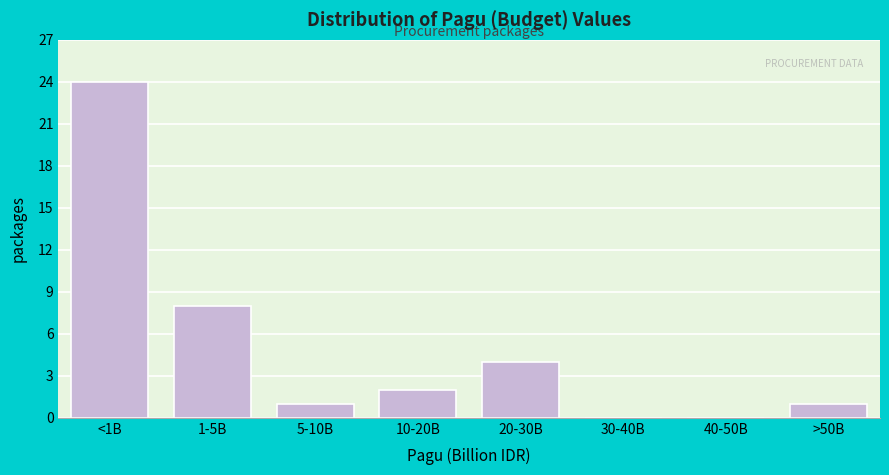

Reading left to right, extract all data points from this chart.

<1B=24	1-5B=8	5-10B=1	10-20B=2	20-30B=4	30-40B=0	40-50B=0	>50B=1